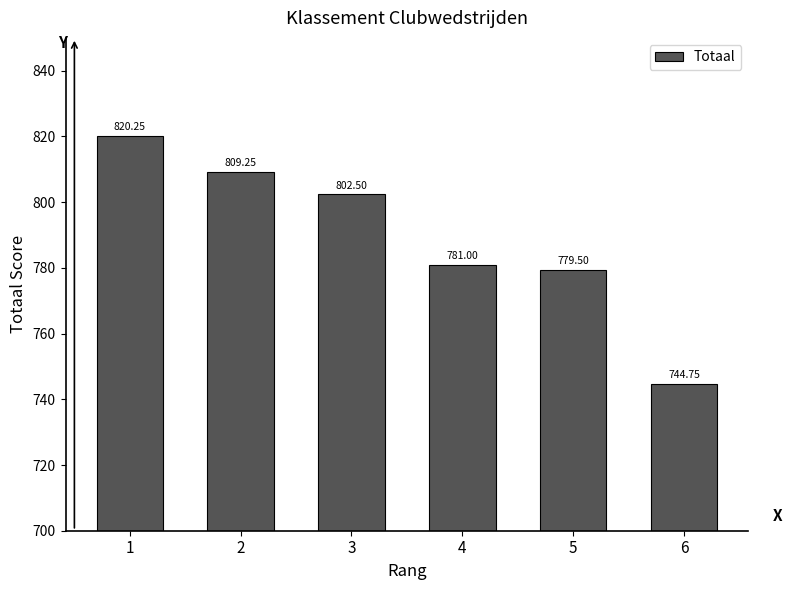

List the labels in order of value, smallest first.

6, 5, 4, 3, 2, 1